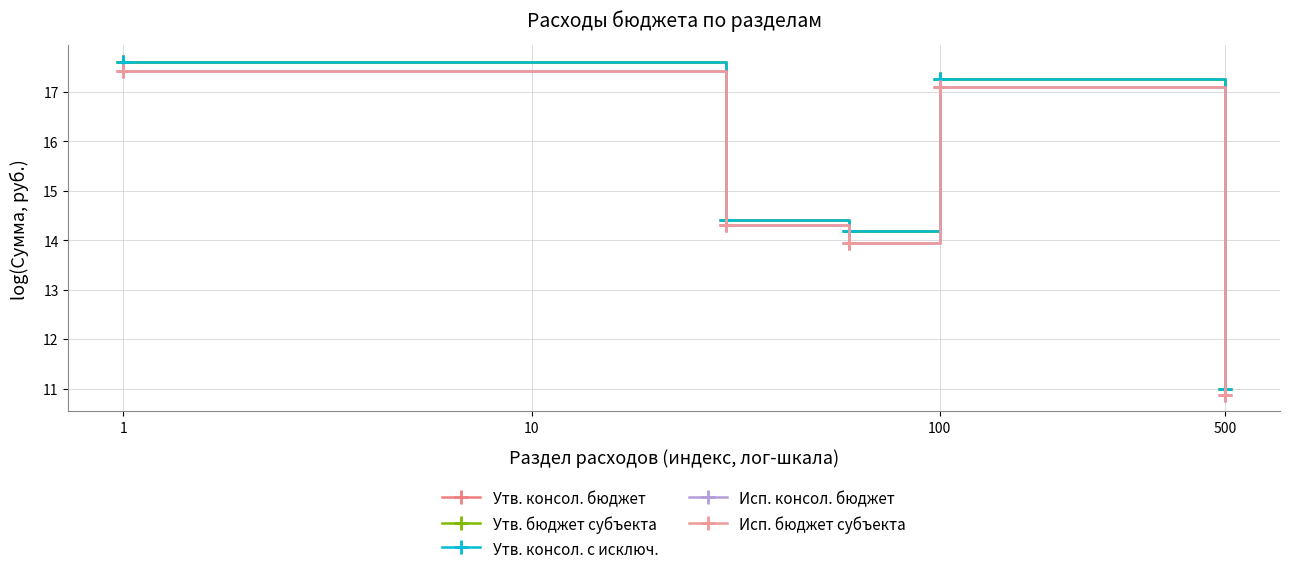

True or false: Утв. бюджет субъекта and Исп. консол. бюджет cross at least once.

False